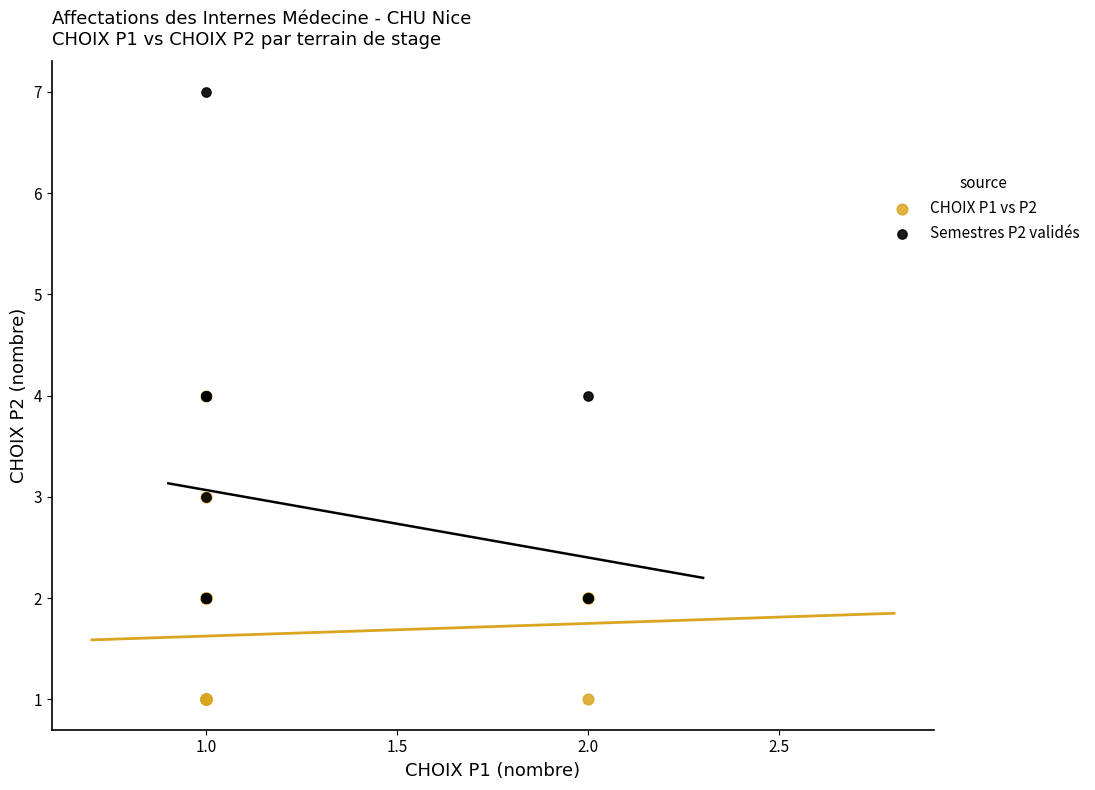

Which series has the largest Y range (max minus min)?

Semestres P2 validés